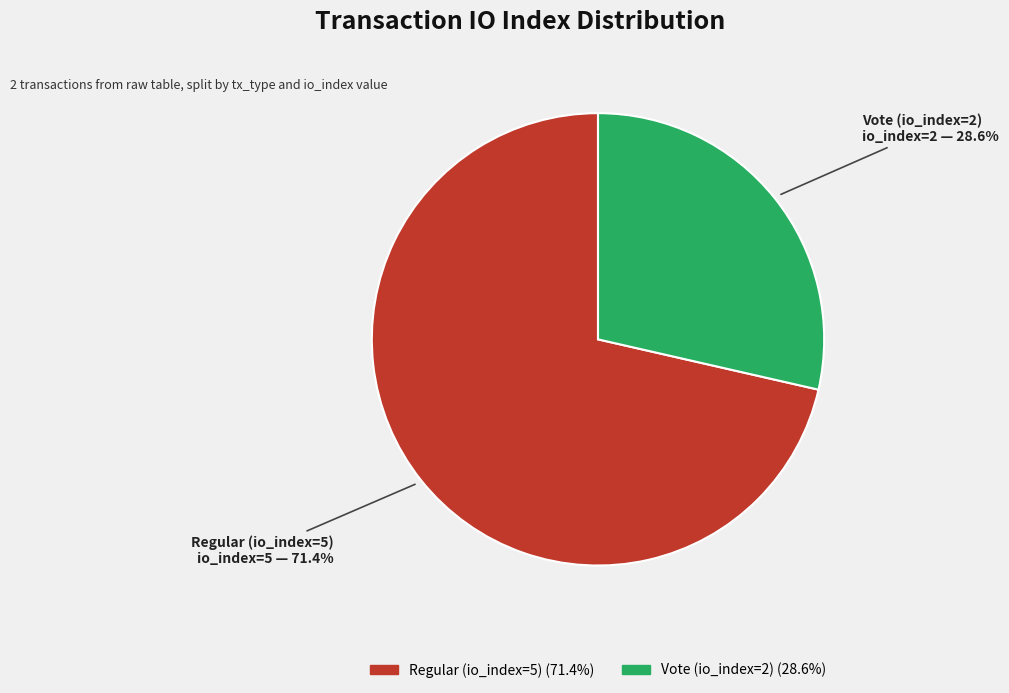

How many slices are in this pie chart?

2